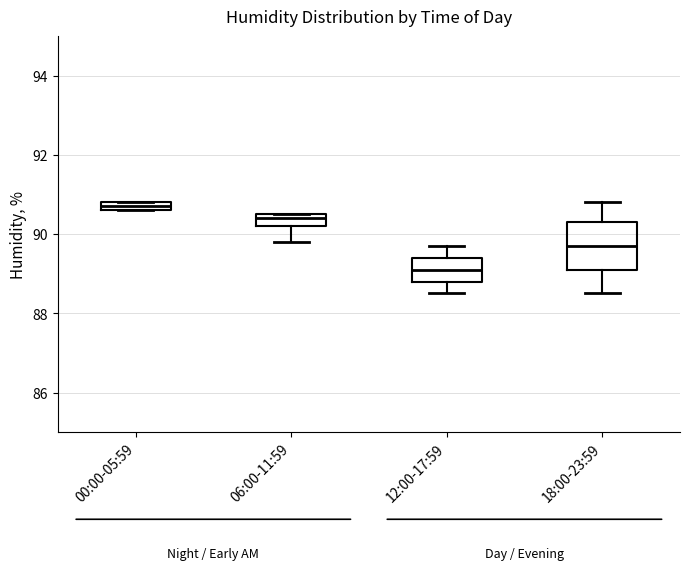

Comparing the boxes themselves (not the whiskers), which one is the tallest?

18:00-23:59